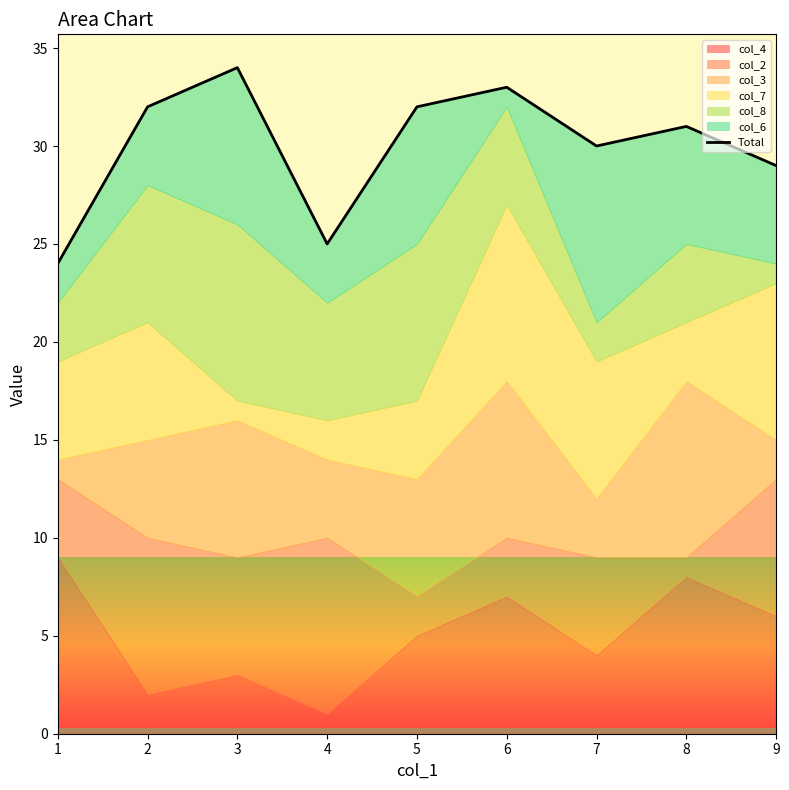

How many lines are shown in the chart?

1